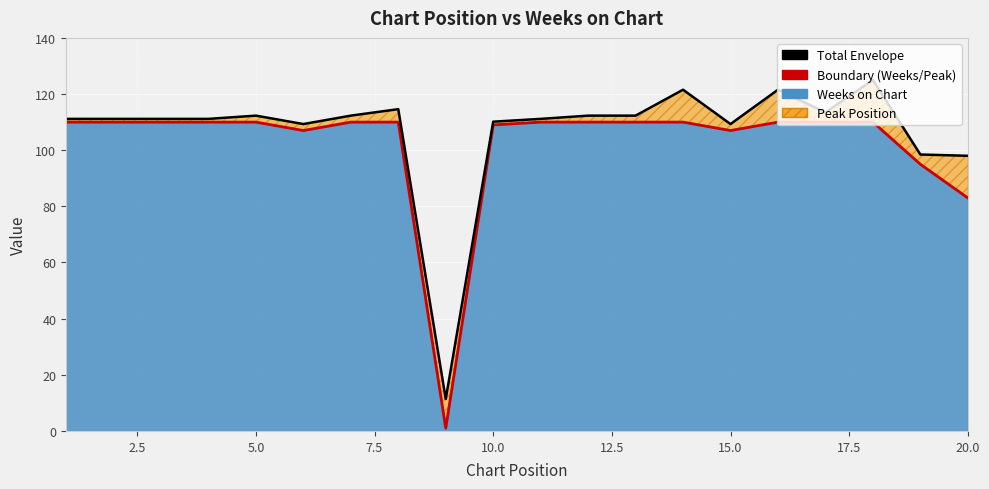

True or false: Boundary (Weeks/Peak) and Total Envelope cross at least once.

False